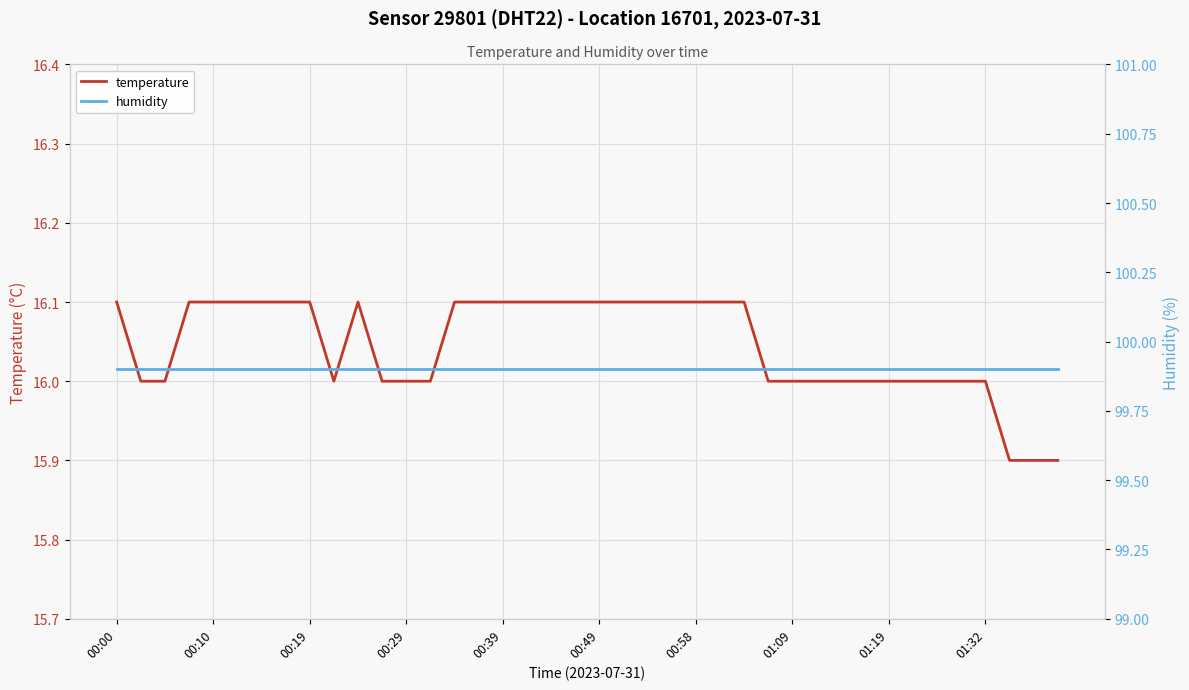

At which category does the chart reach its minimum across all series?

37